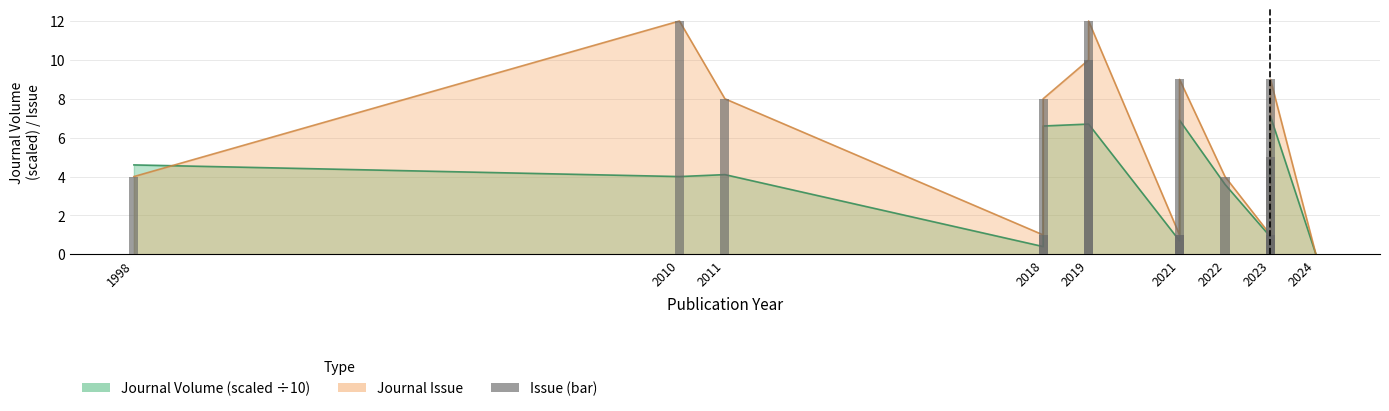

At which label does Journal Issue first exceed 5?

2010